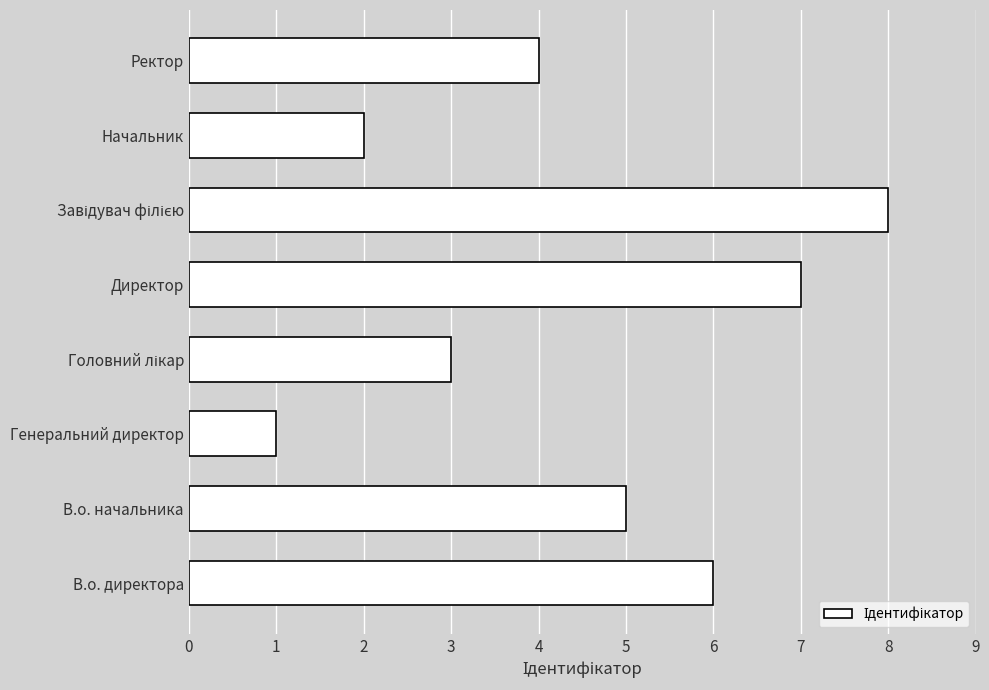

Read the value at Директор.

7